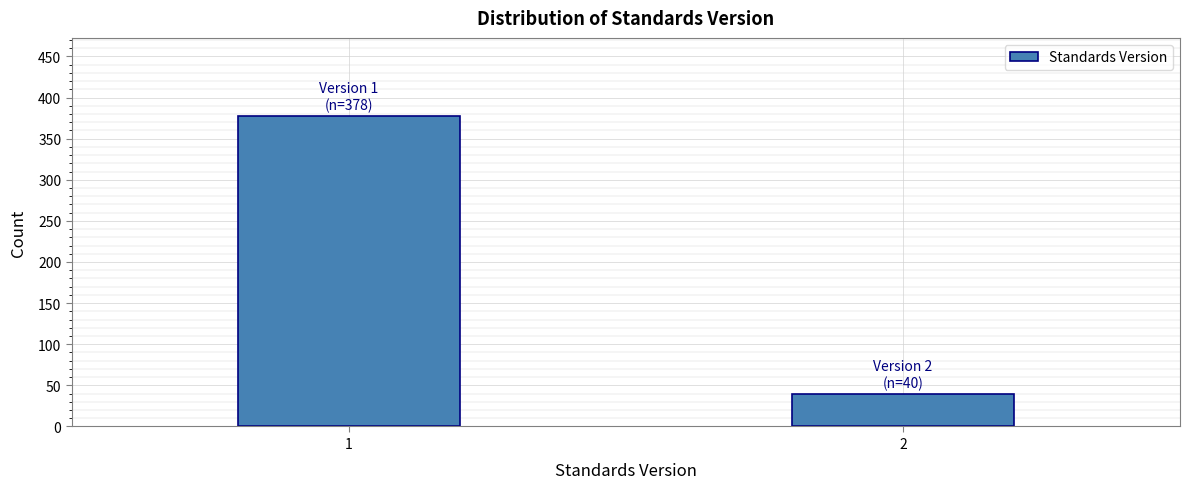

Reading left to right, extract all data points from this chart.

1=378	2=40